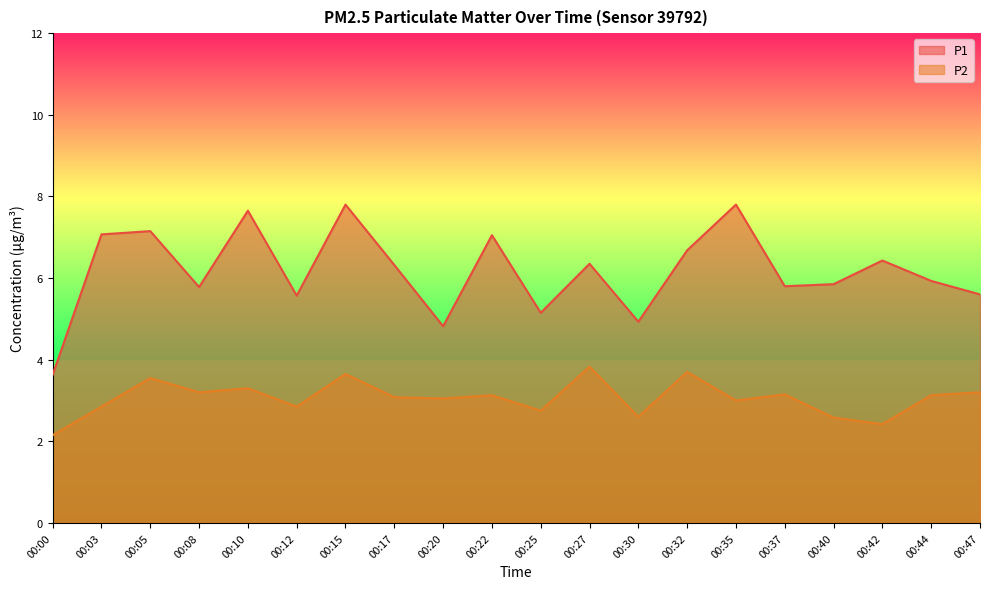

What is the highest value of the P2 series?

3.8